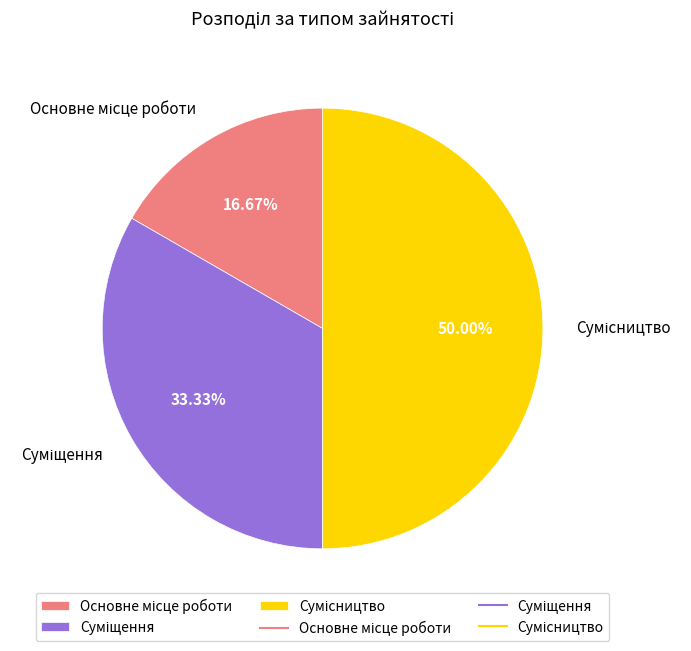

What is the smallest slice in the pie chart?

Основне місце роботи